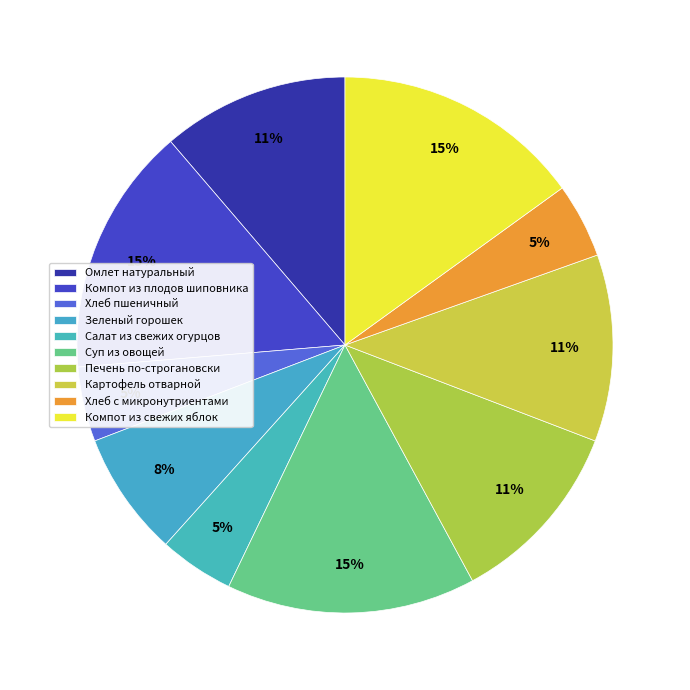

How many slices are in this pie chart?

10